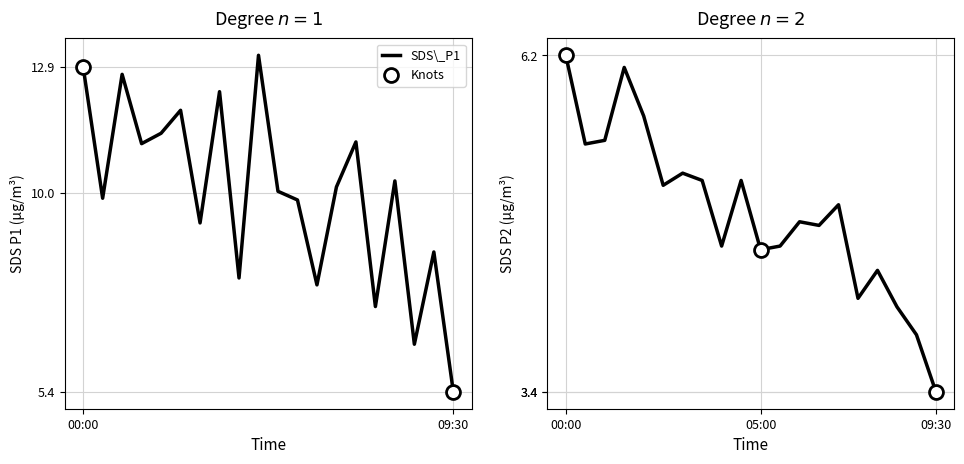

True or false: SDS_P1 and SDS_P2 intersect in this chart.

False